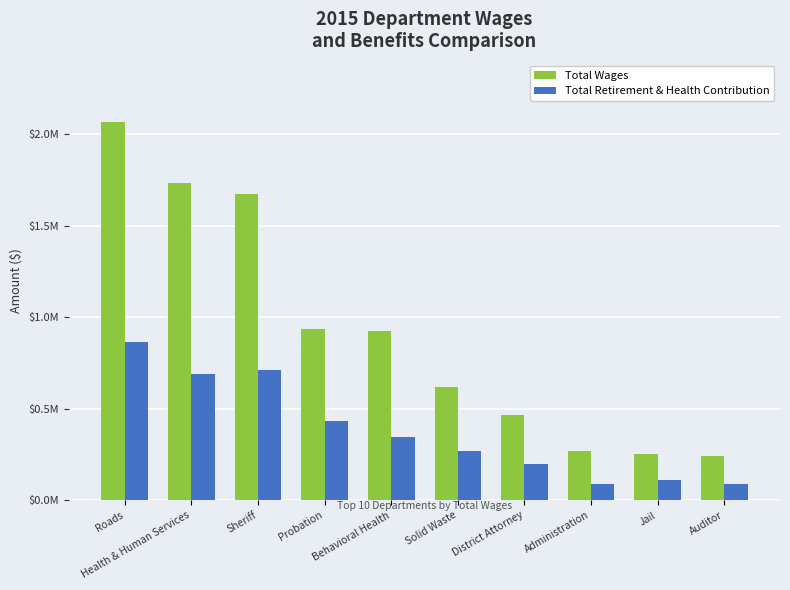

What are all the series names shown in the legend?

Total Wages, Total Retirement & Health Contribution